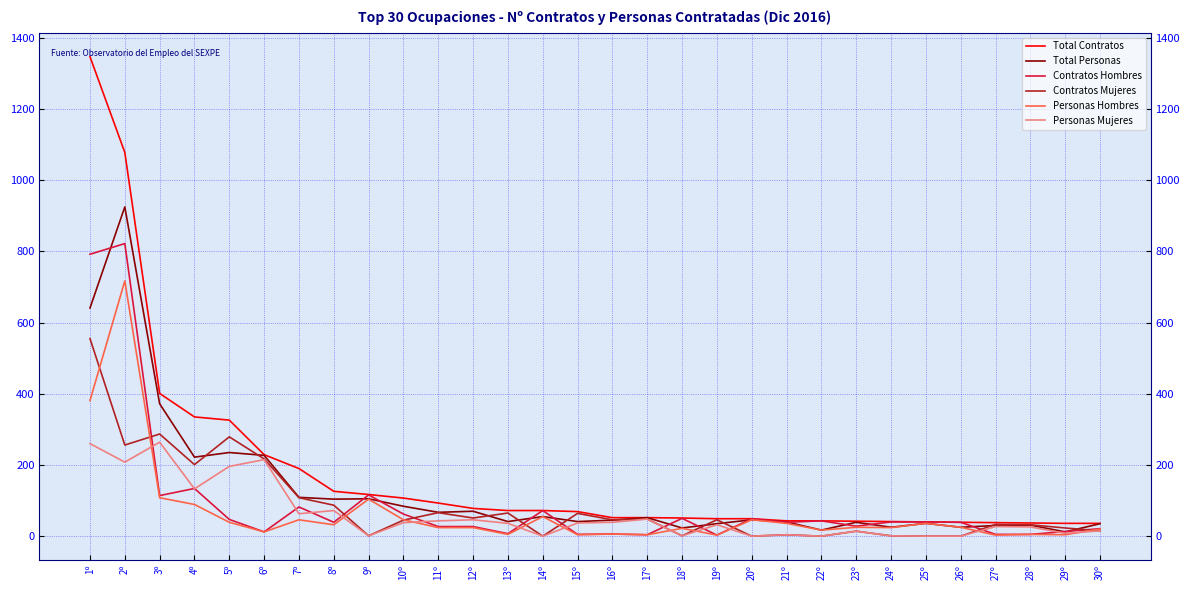

Which series has the largest total across all categories?

Total Contratos